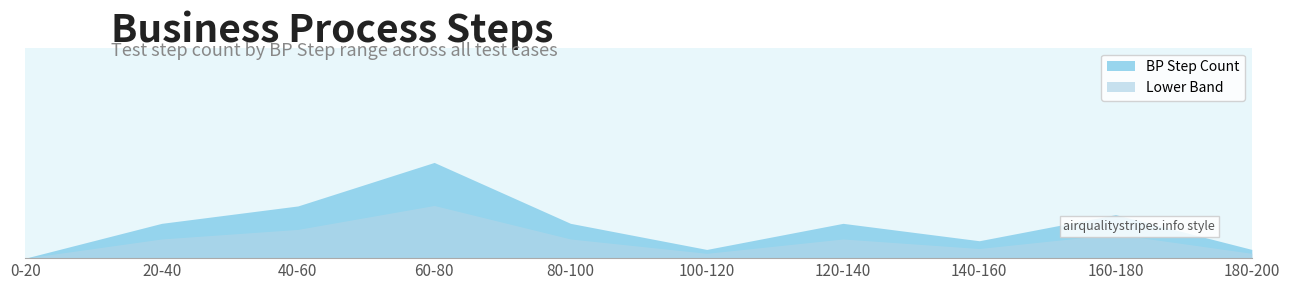

What value does the data have at 10?

130